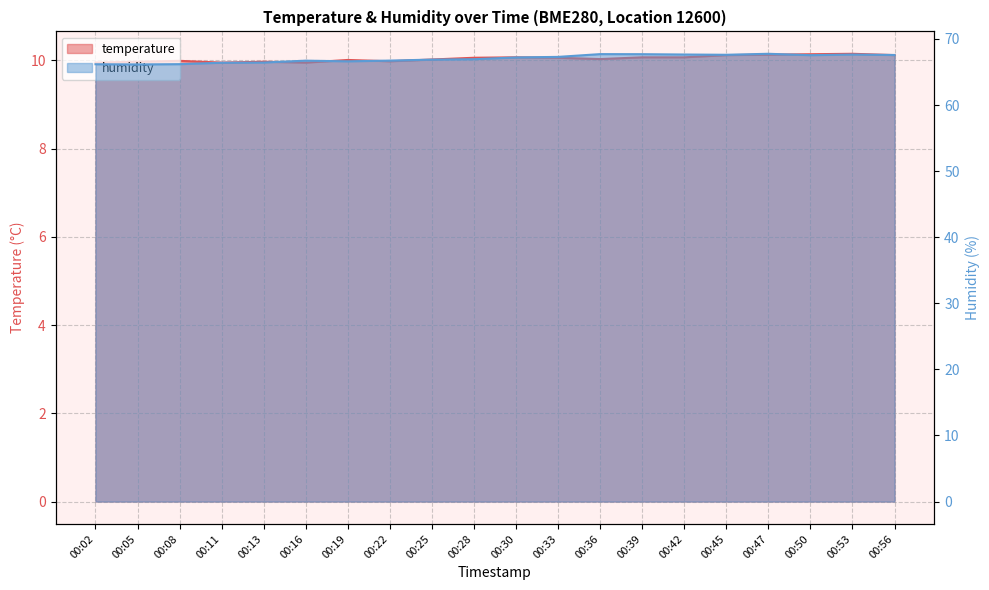

Which series has the largest total across all categories?

humidity